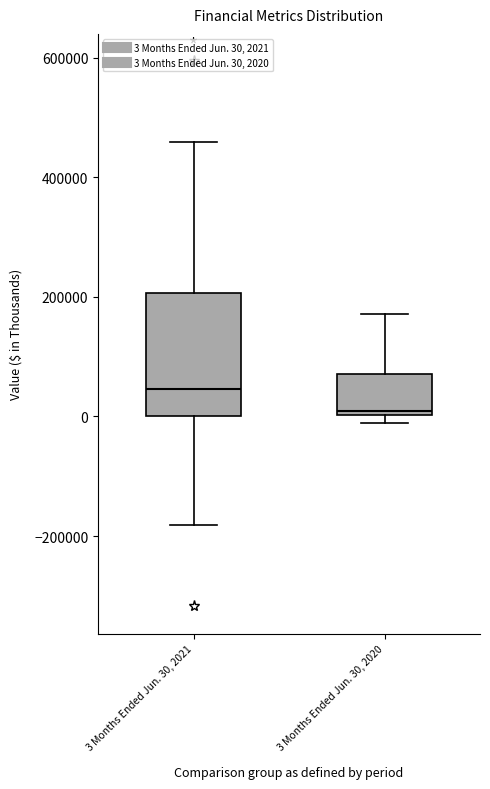

Comparing the boxes themselves (not the whiskers), which one is the tallest?

3 Months Ended Jun. 30, 2021